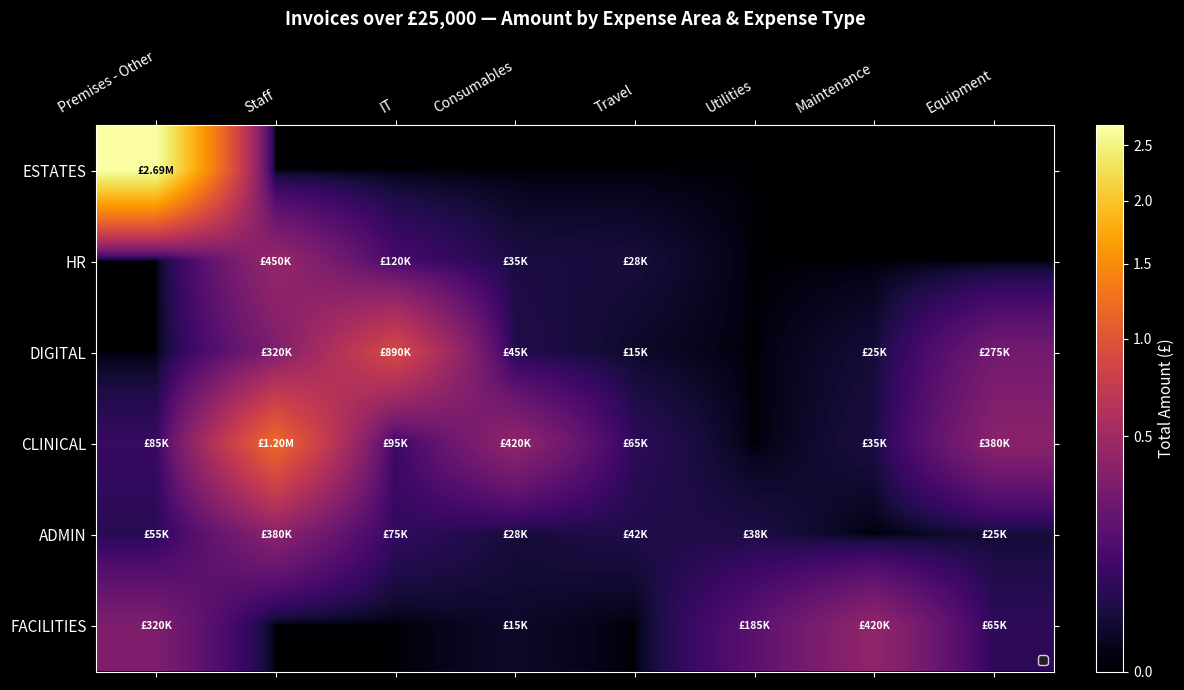

Which series has the largest total across all categories?

ESTATES